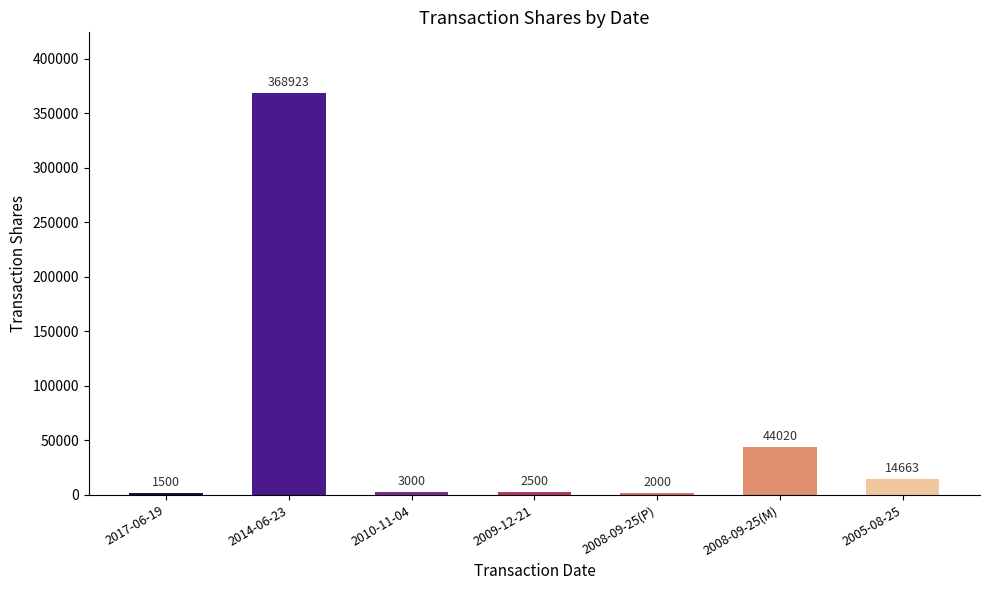

What is the change in value from 2014-06-23 to 2005-08-25?

-354260